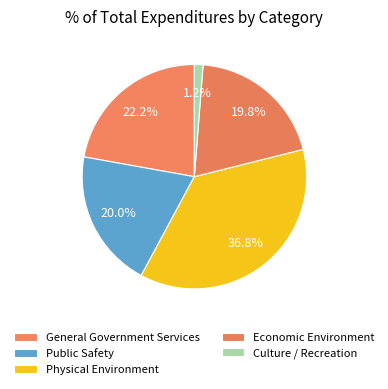

How many slices are in this pie chart?

5